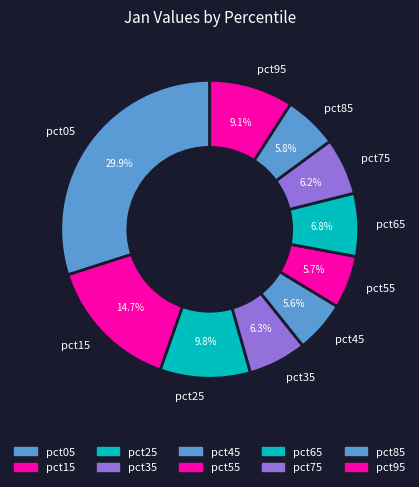

Do pct55 and pct65 together represent more than half of the pie?

No